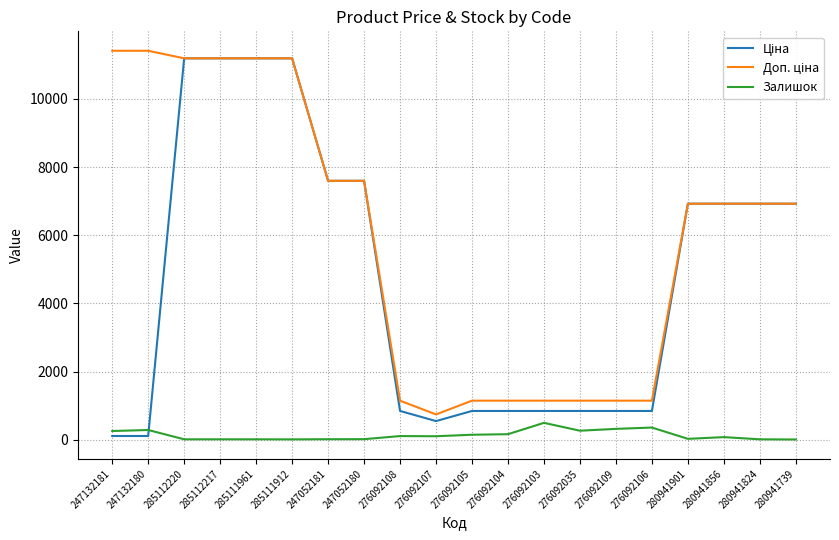

What is the greatest value displayed?

11410.0